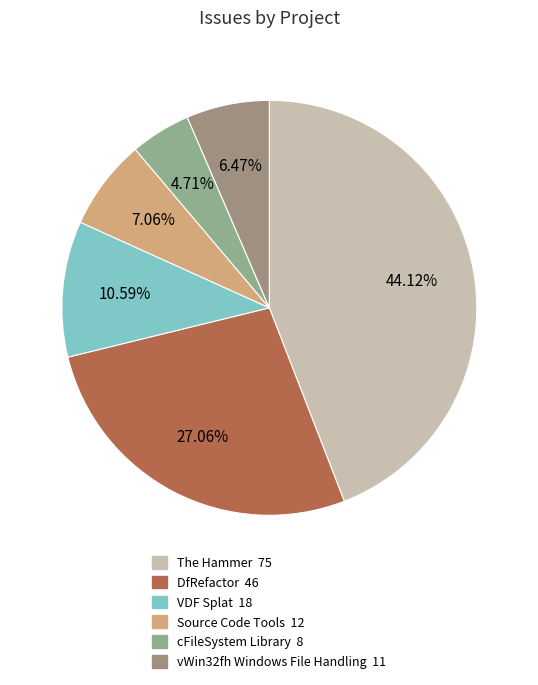

What is the change in value from VDF Splat to vWin32fh Windows File Handling?

-7